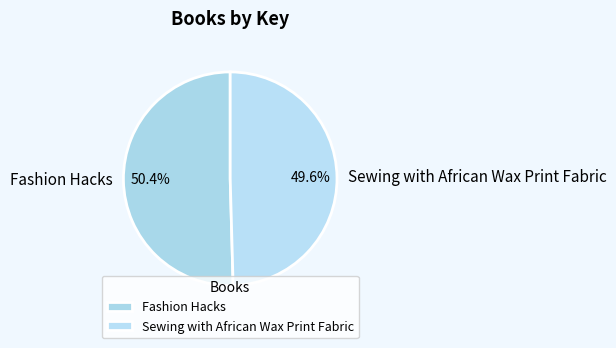

Count the number of slices in the pie.

2